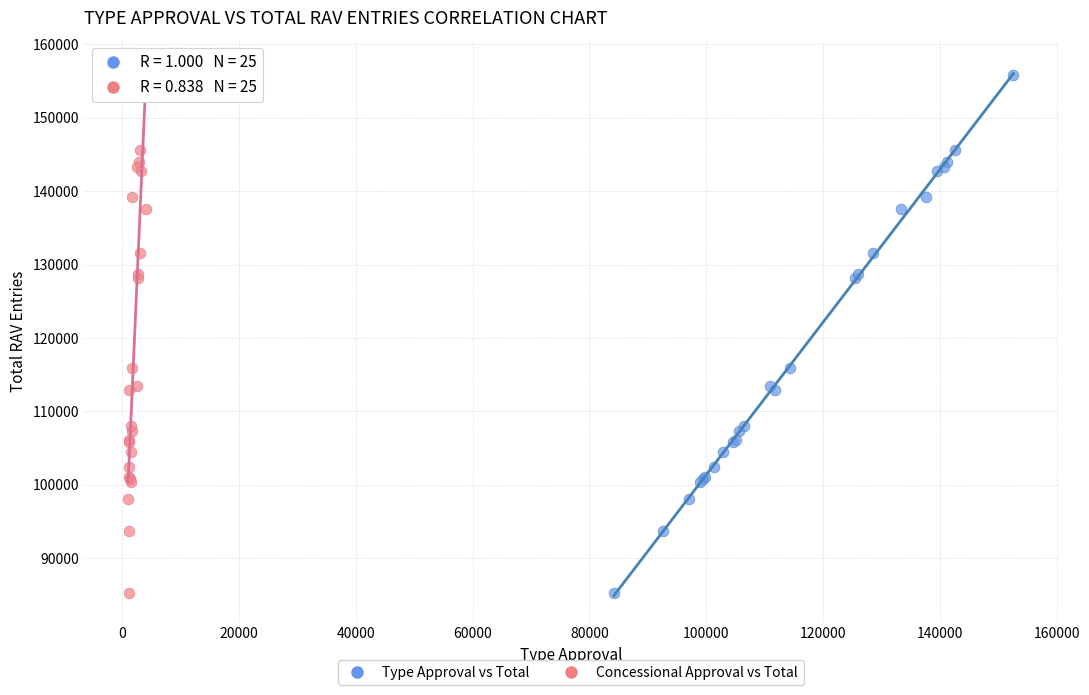

What are all the series names shown in the legend?

Type Approval vs Total, Concessional Approval vs Total